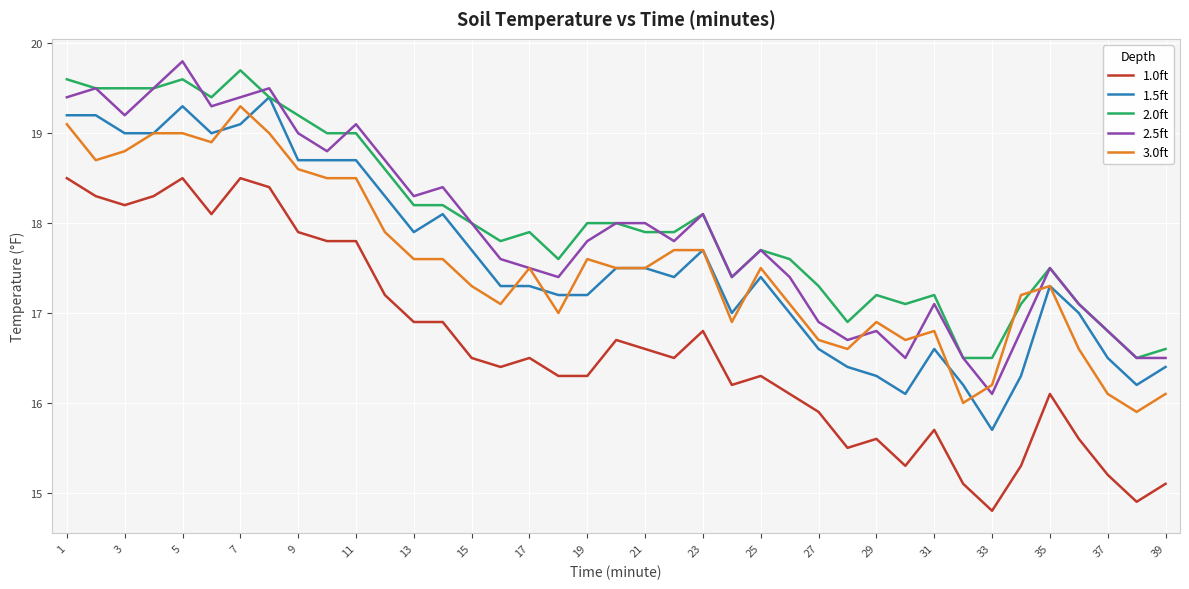

What is the maximum value shown in the chart?

19.8